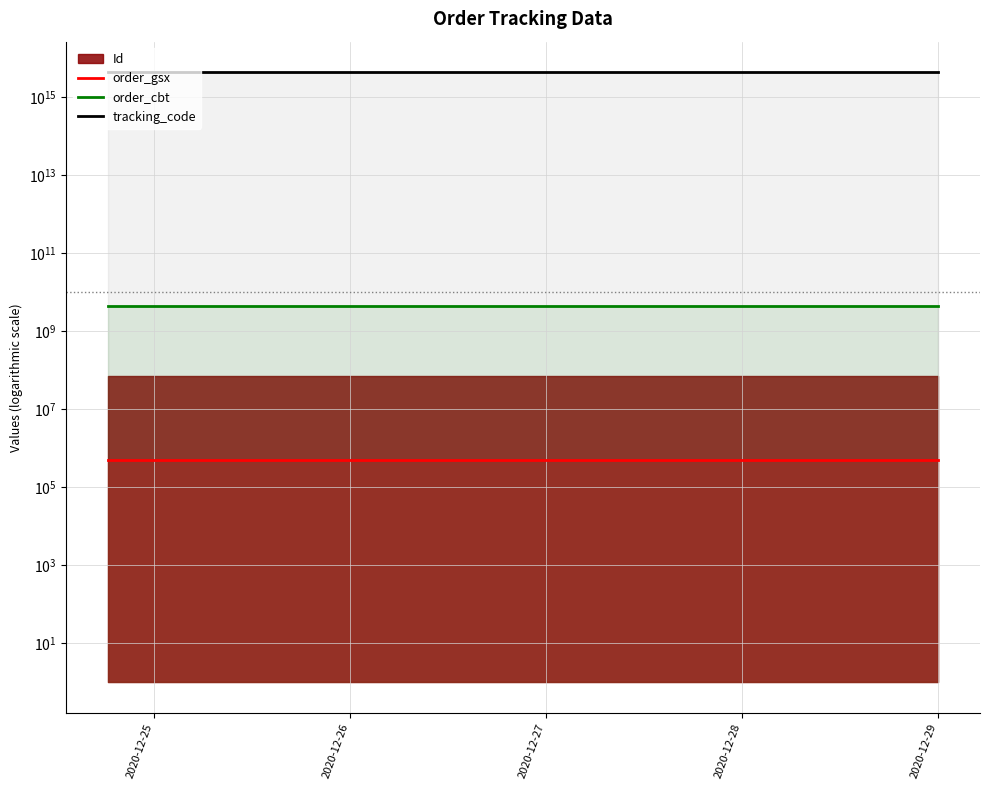

Which has a higher value, 2020-12-26 or 2020-12-25?

2020-12-26